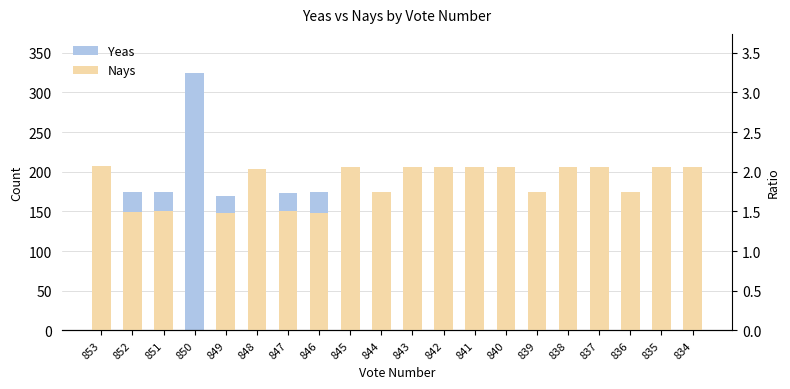

Reading left to right, what are all the values shown in this chart?

Yeas: 118	174	174	325	170	119	173	174	116	148	116	116	116	116	148	116	116	148	116	116
Nays: 207	149	151	0	148	204	150	148	206	174	206	206	206	206	174	206	206	174	206	206